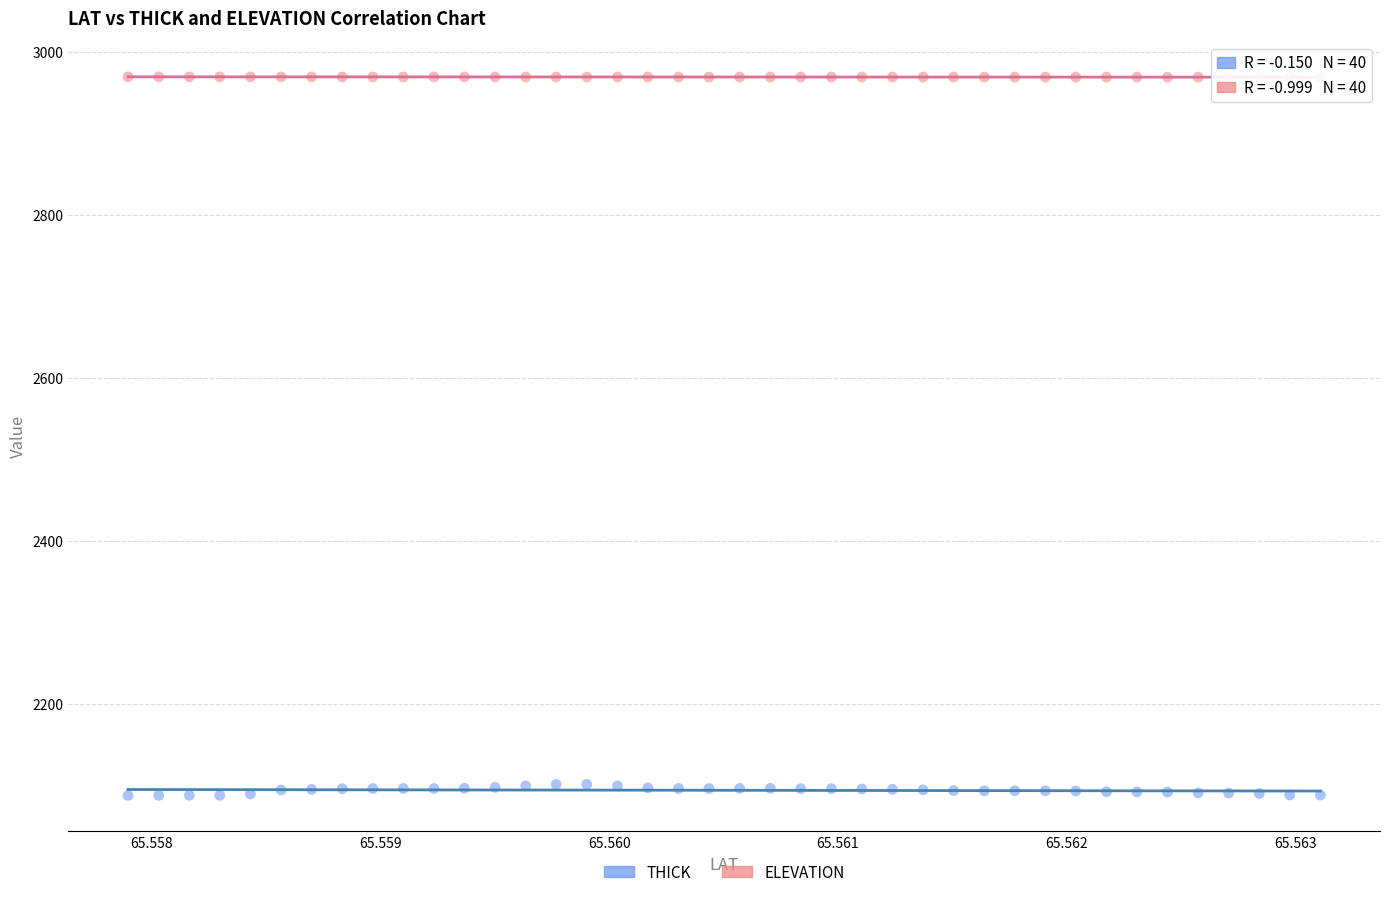

What are all the series names shown in the legend?

THICK, ELEVATION